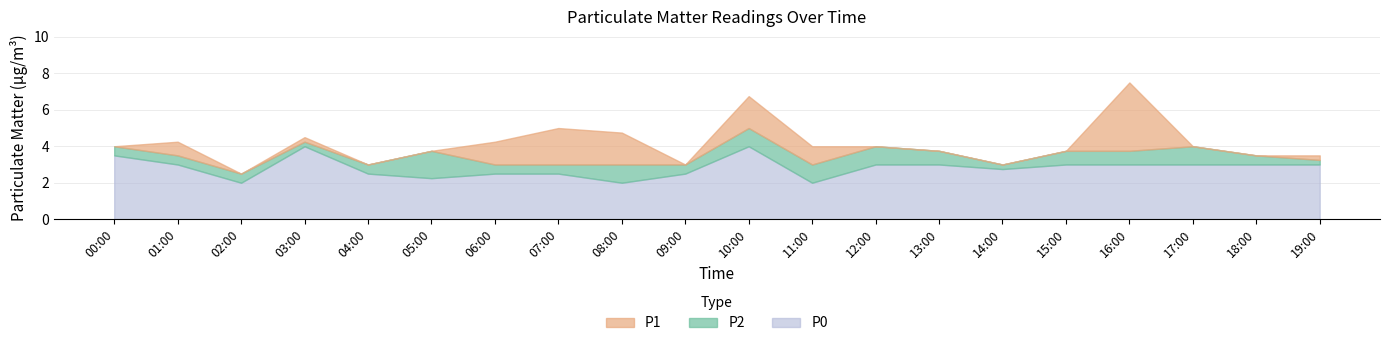

Count the number of categories in the chart.

20